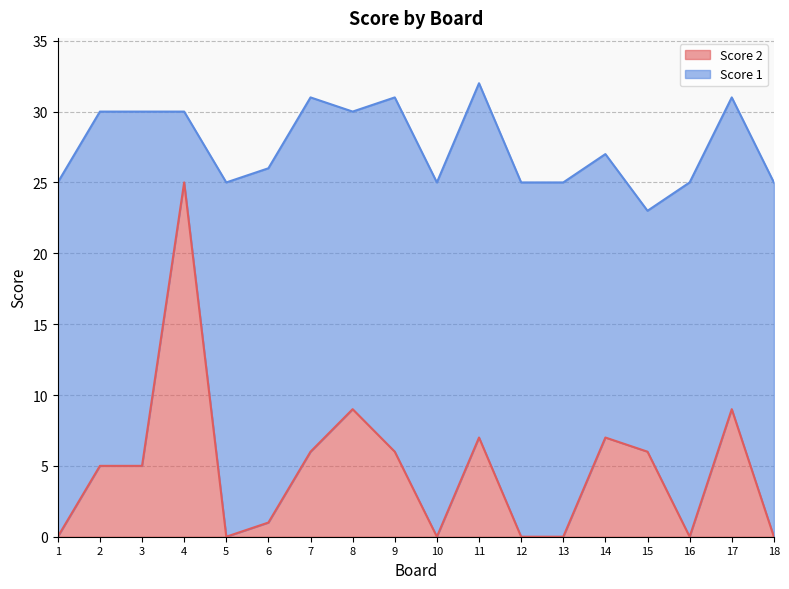

What is the sum of all values?

86